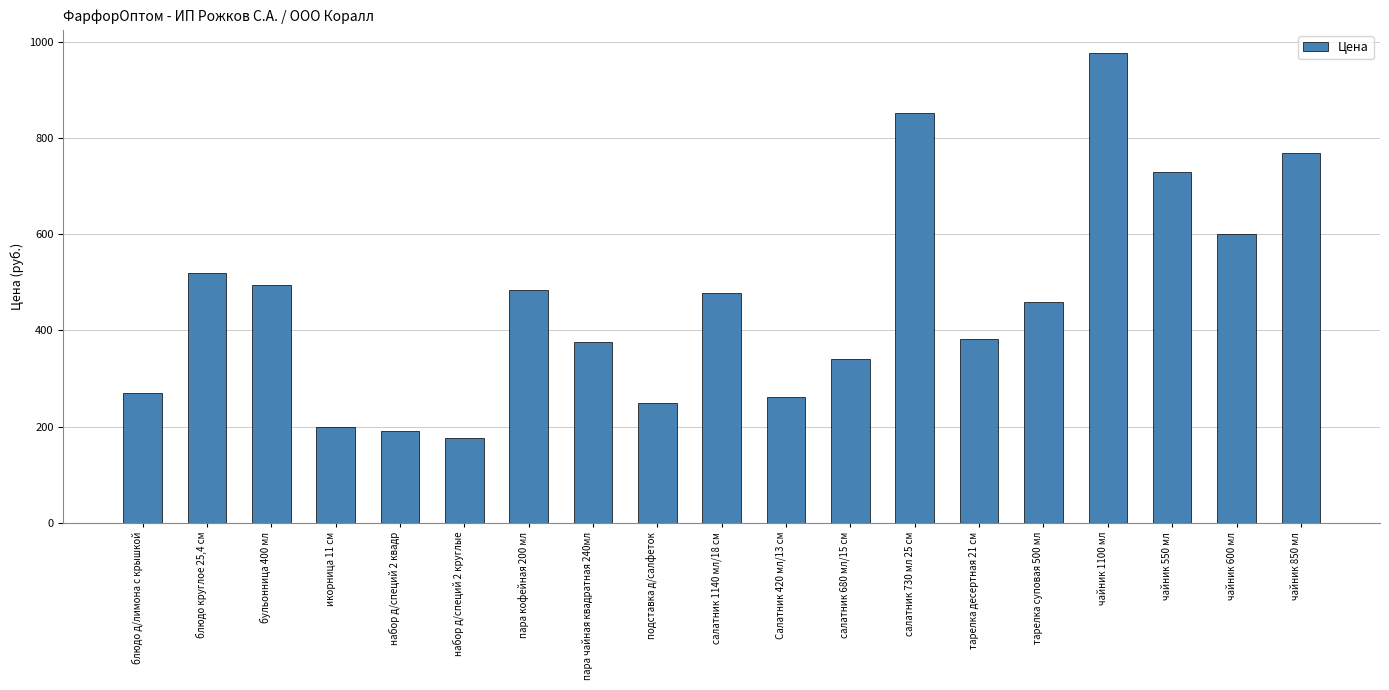

How many data points does each series have?

19